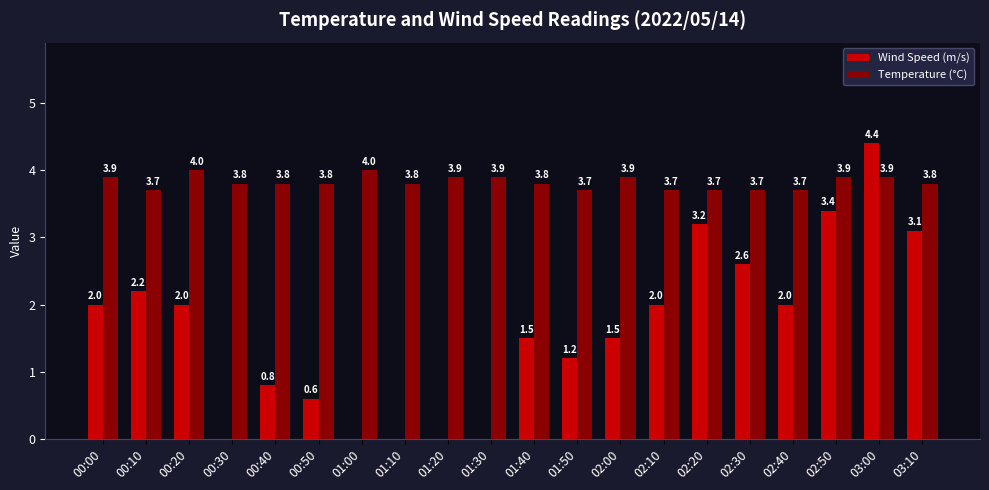

What is the total value across all series at 02:40?

5.7